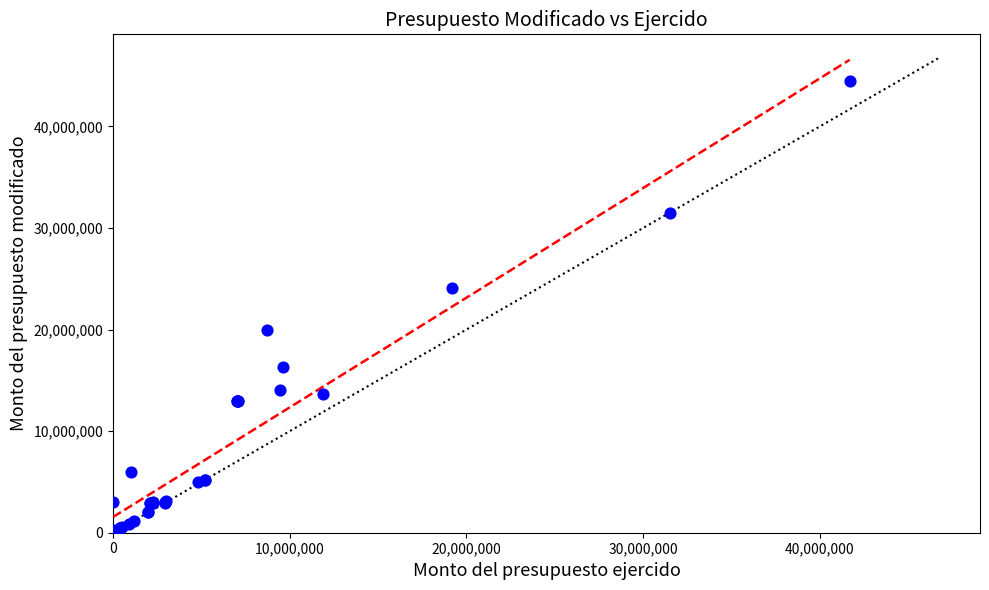

What Y value in the scatter plot is closest to 22377917?

24113772.6